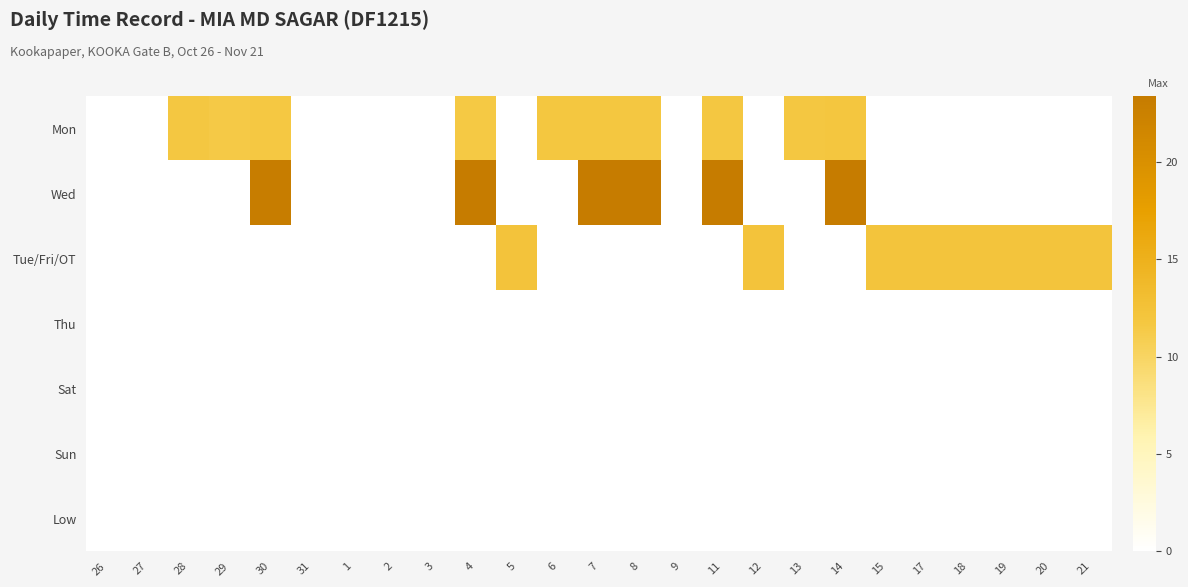

At 20, list the series in order from smallest to largest.

Mon, Wed, Thu, Sat, Sun, Low, Tue/Fri/OT